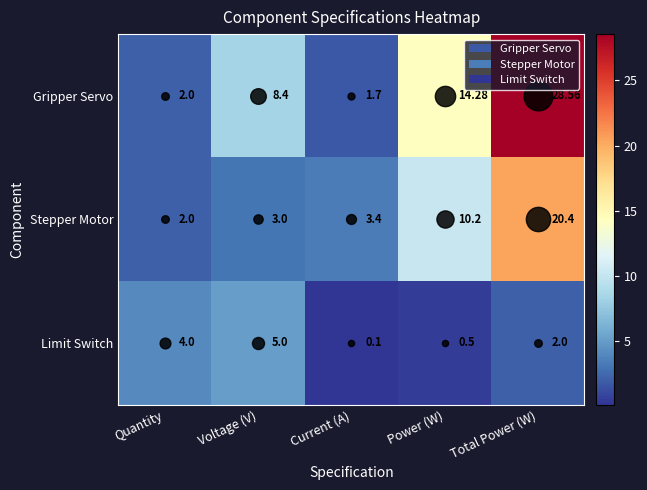

How many distinct data groups are displayed?

3